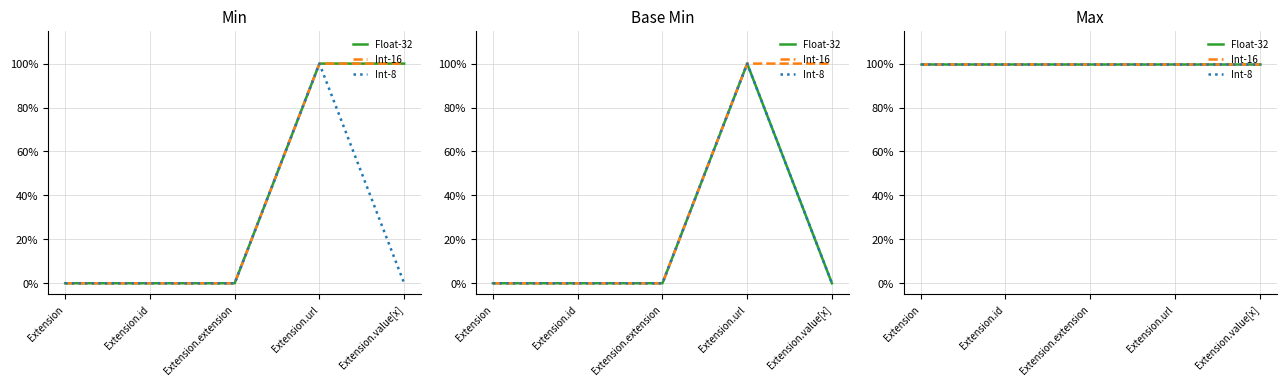

What are all the series names shown in the legend?

Float-32, Int-16, Int-8